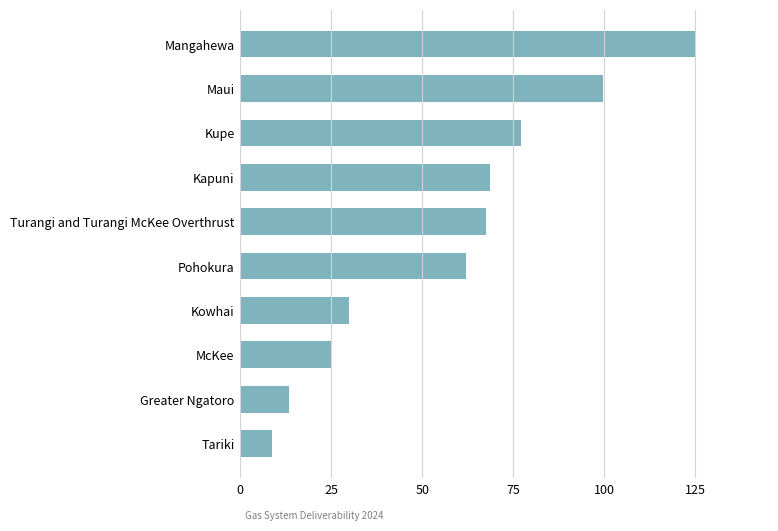

Reading top to bottom, extract all data points from this chart.

125.0	99.5	77.0	68.5	67.5	62.0	30.0	25.0	13.5	8.8